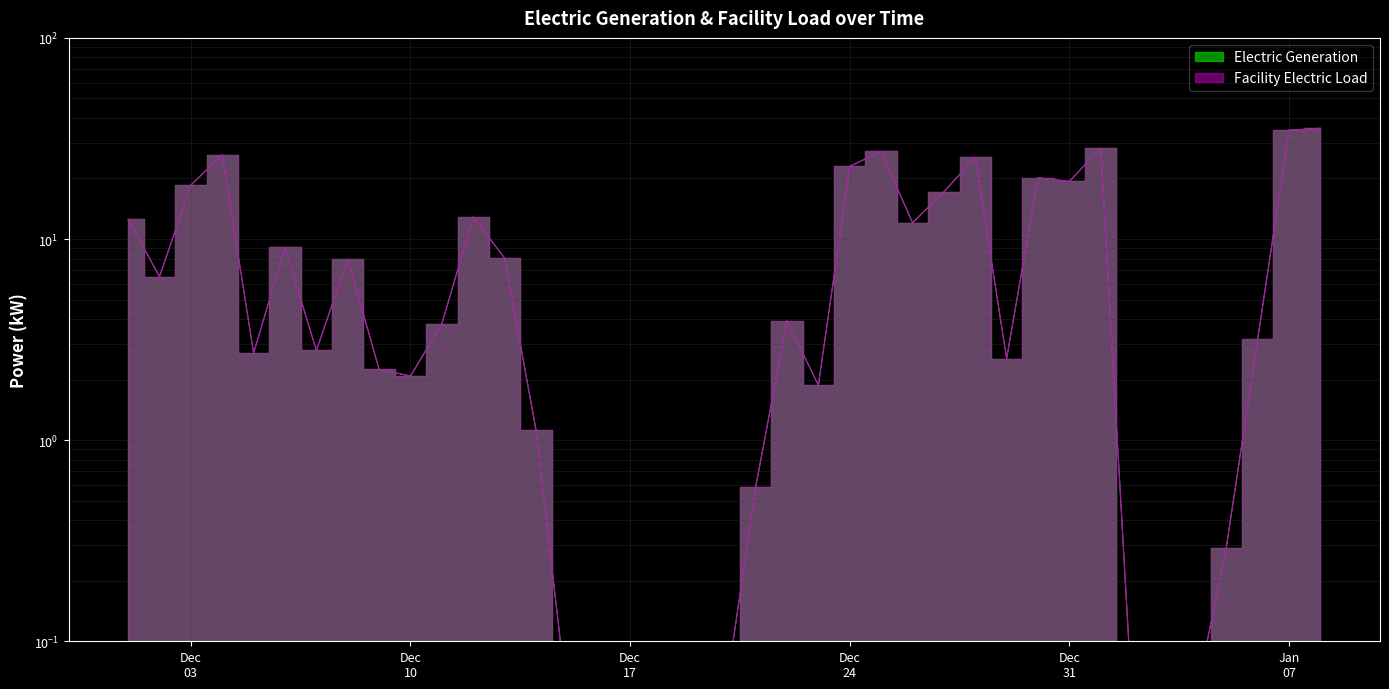

What is the value of the Facility Electric Load point at the 27th from the left?

17.2